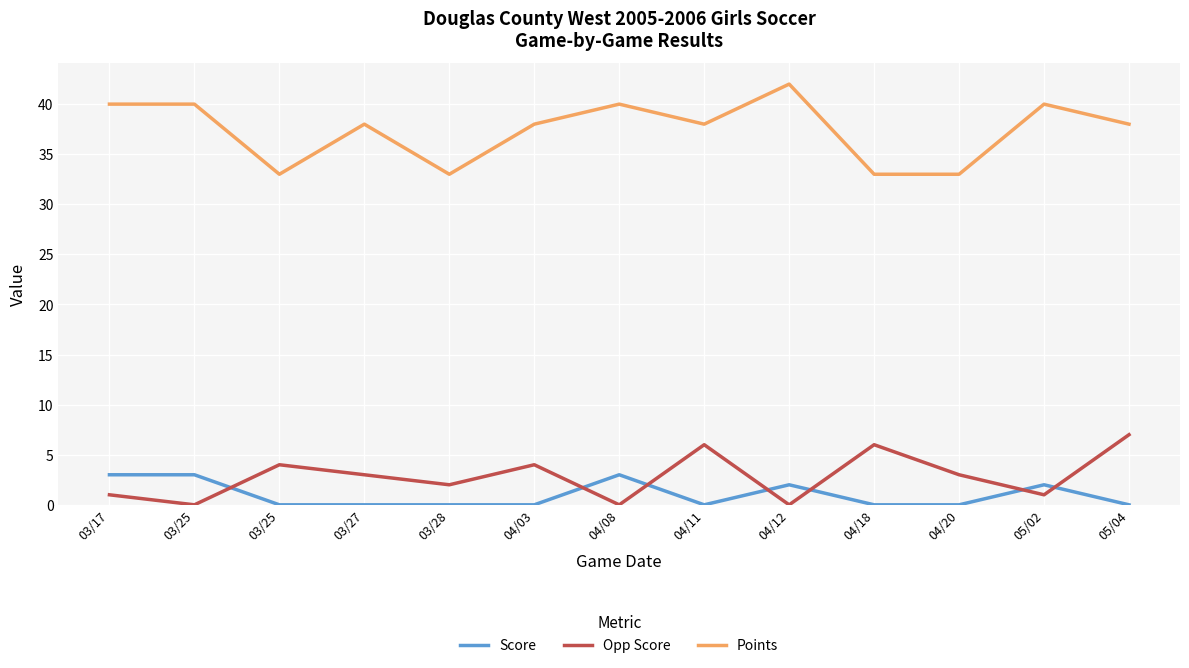

What is the difference between the Score values at 04/08 and 04/03?

3